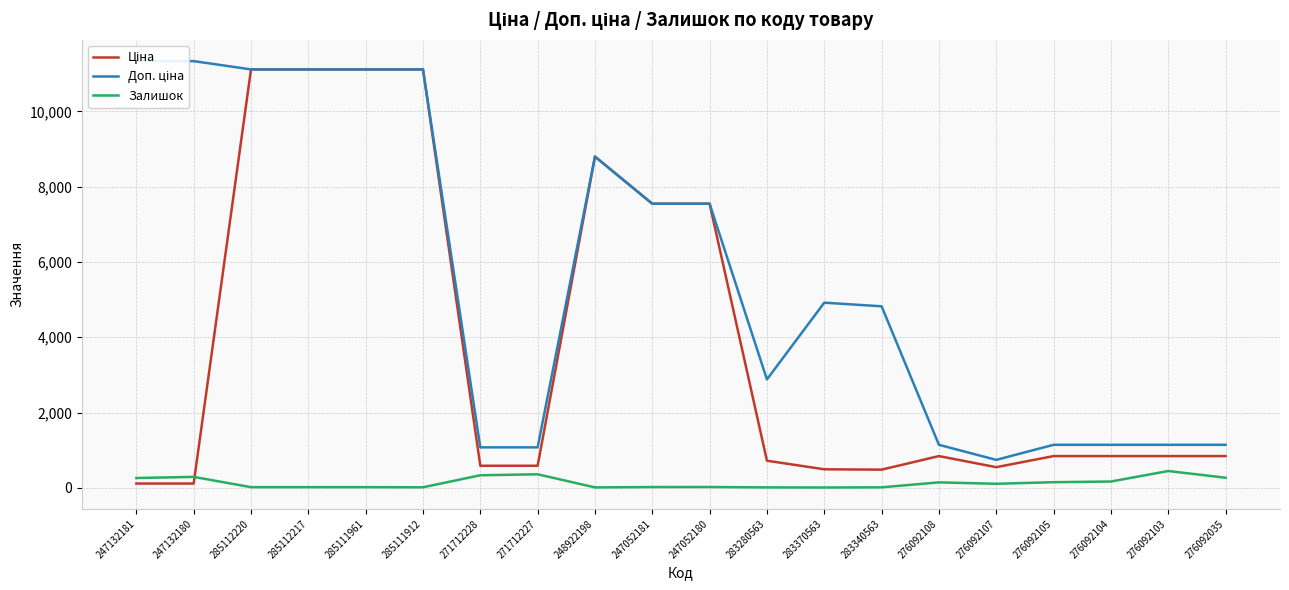

Rank the series by their average value, from highest to lowest.

Доп. ціна, Ціна, Залишок